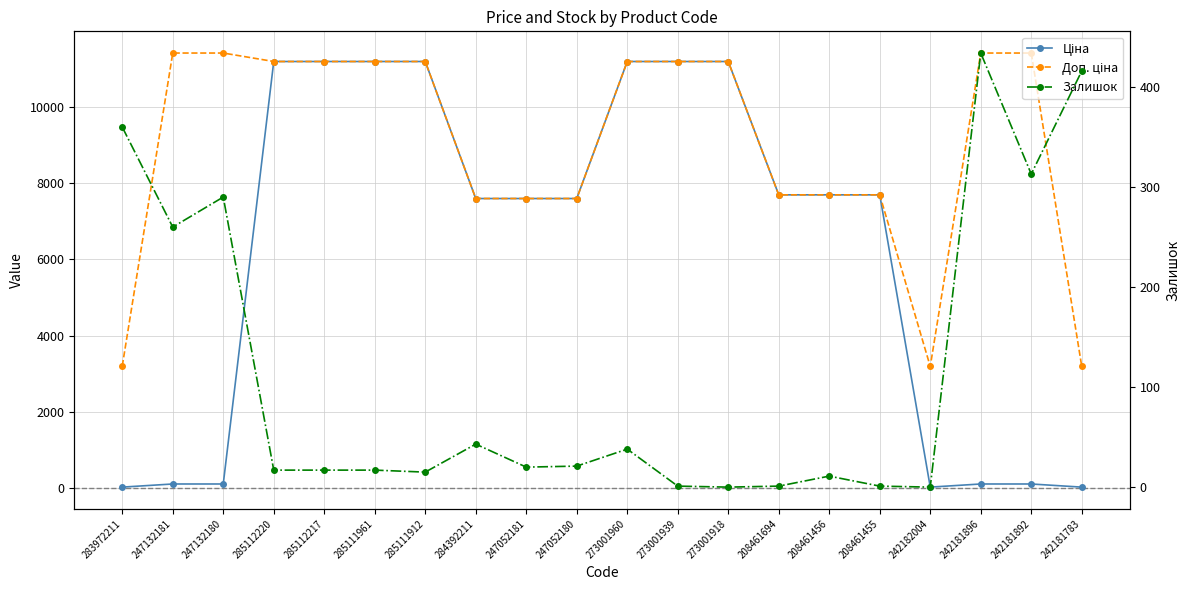

Between 247132181 and 285111961, which series saw the biggest shift?

Ціна